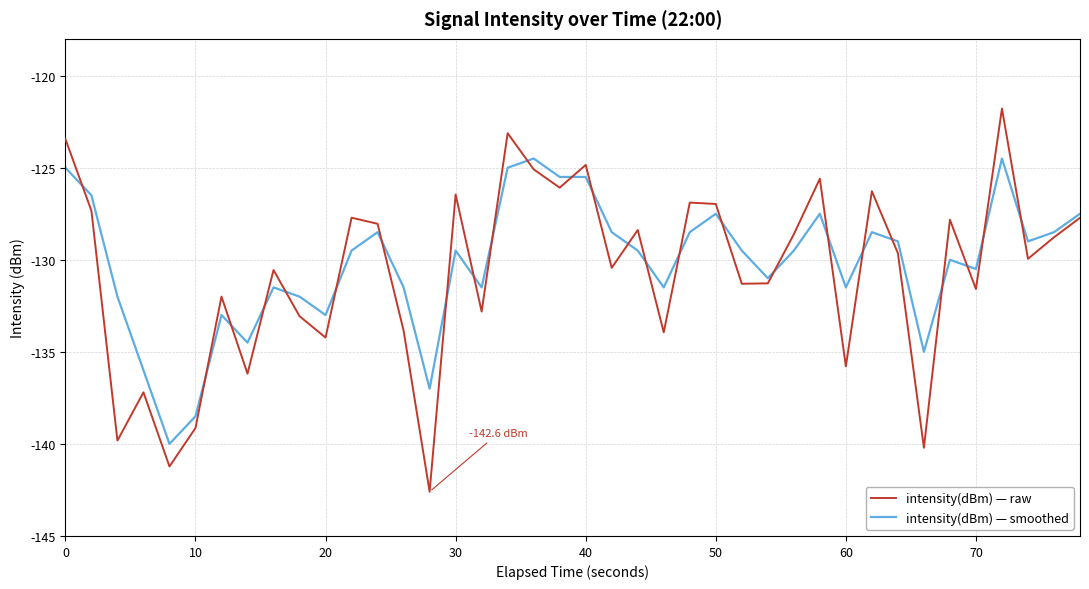

Which series has the widest spread of values?

intensity(dBm) — raw